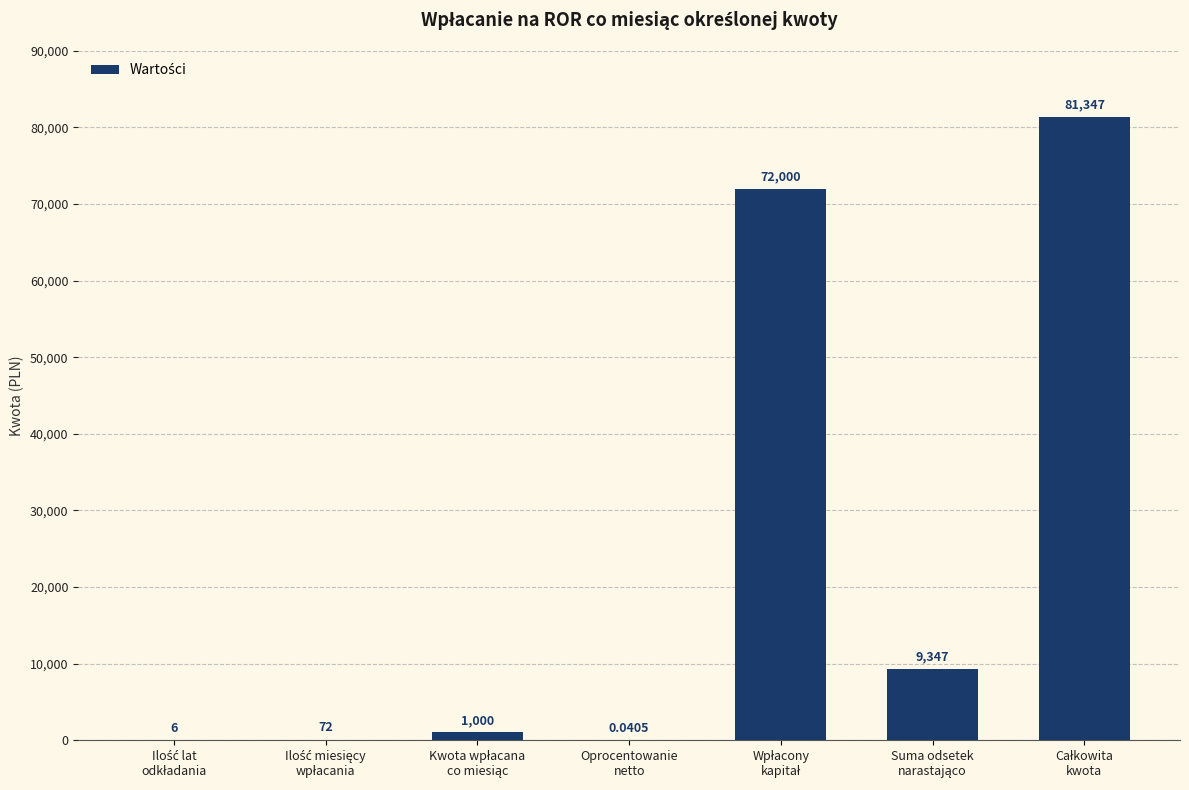

How many categories are shown in the chart?

7